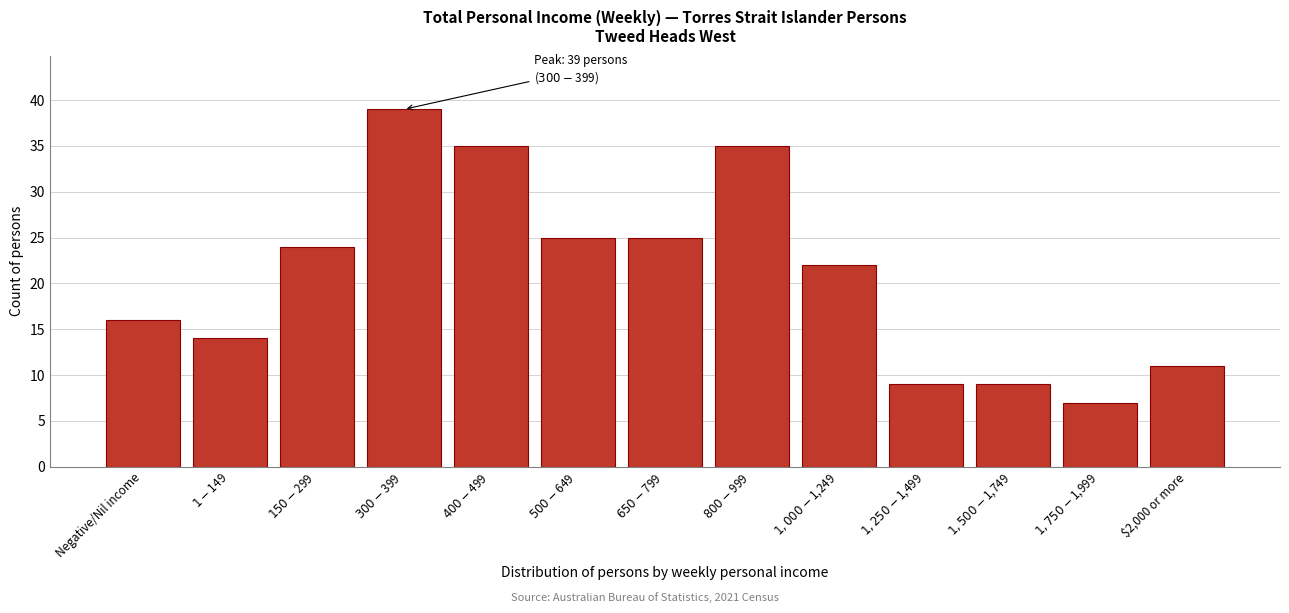

Reading left to right, transcribe all the data shown in this chart.

16	14	24	39	35	25	25	35	22	9	9	7	11